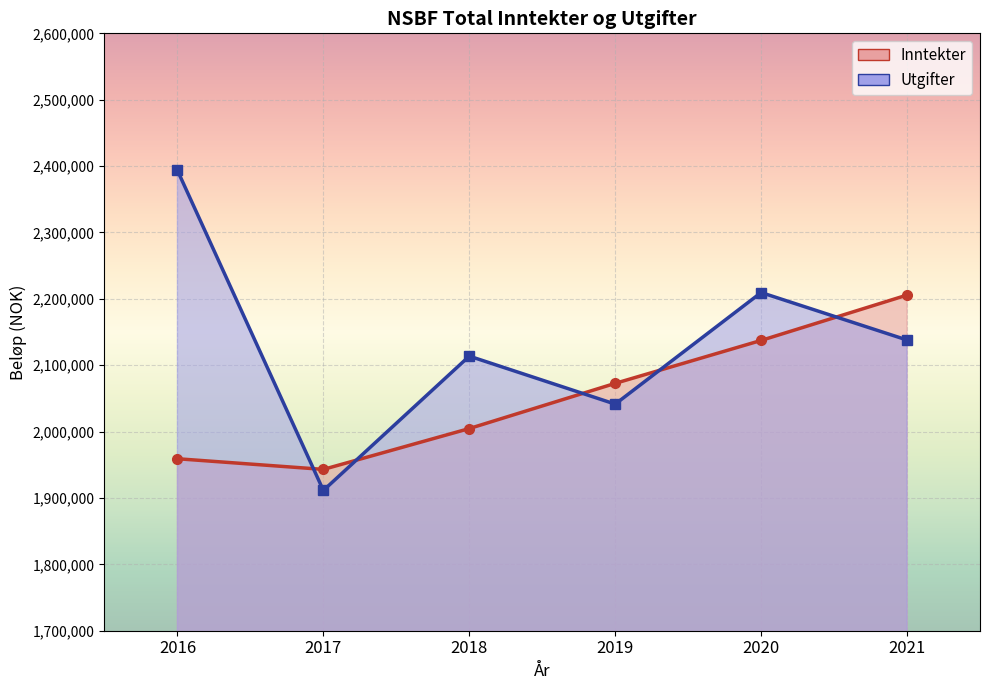

Rank the series by their average value, from lowest to highest.

Inntekter, Utgifter